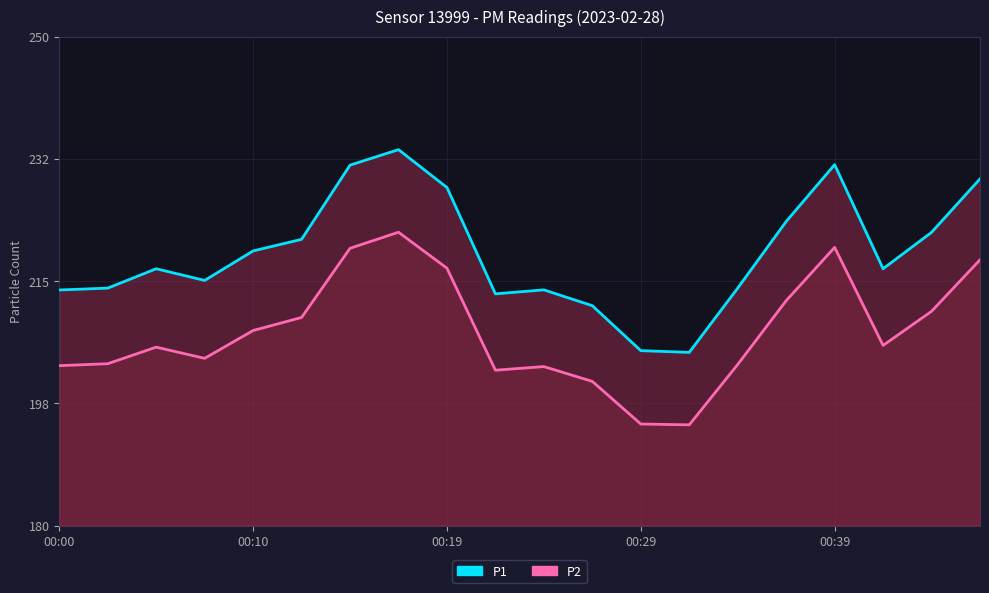

Between 5 and 9, which is larger?

5